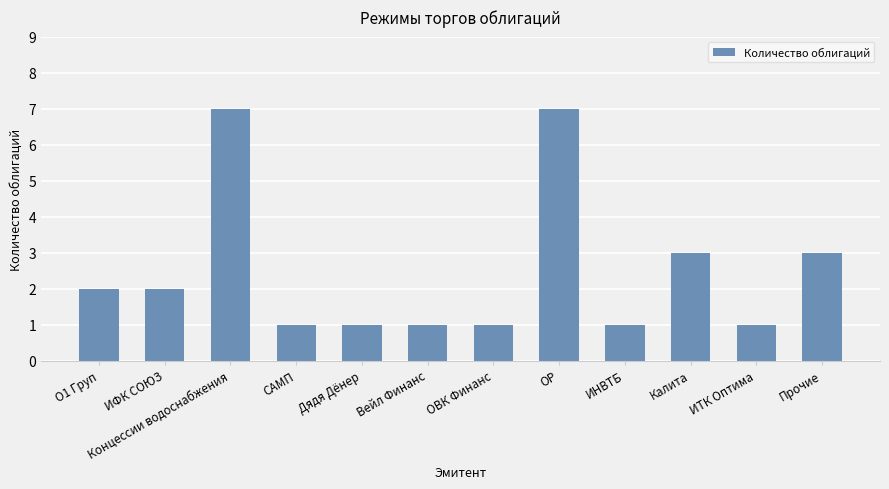

What is the sum of the values at САМП and Дядя Дёнер?

2